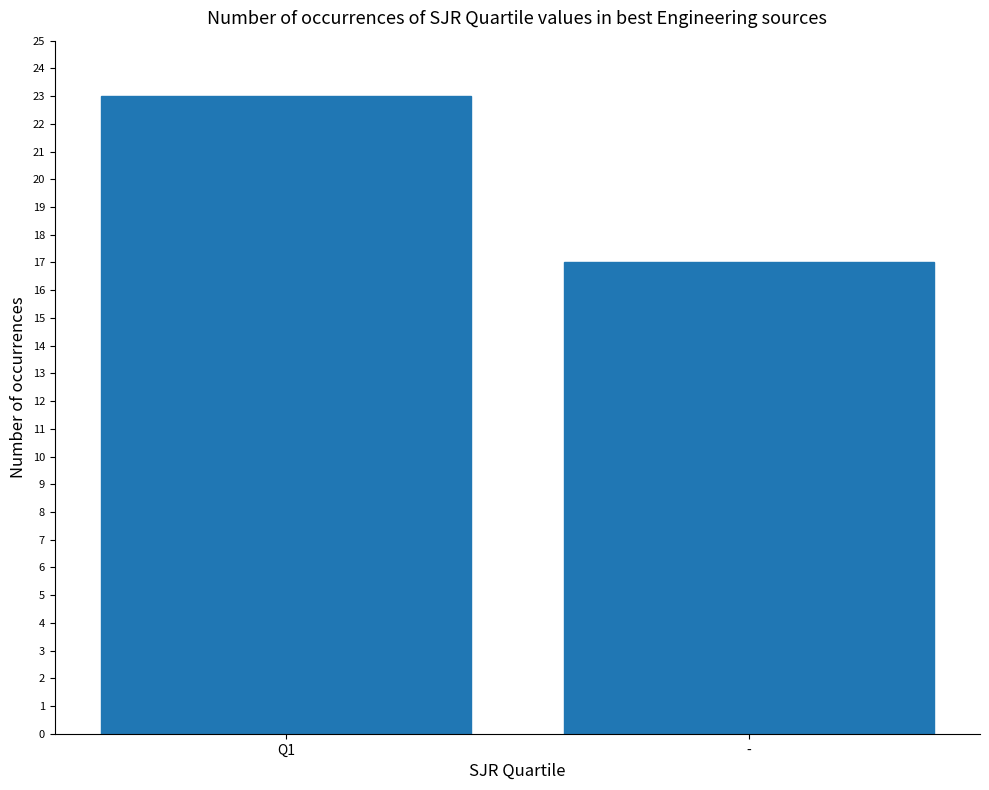

How many values are below 23?

1